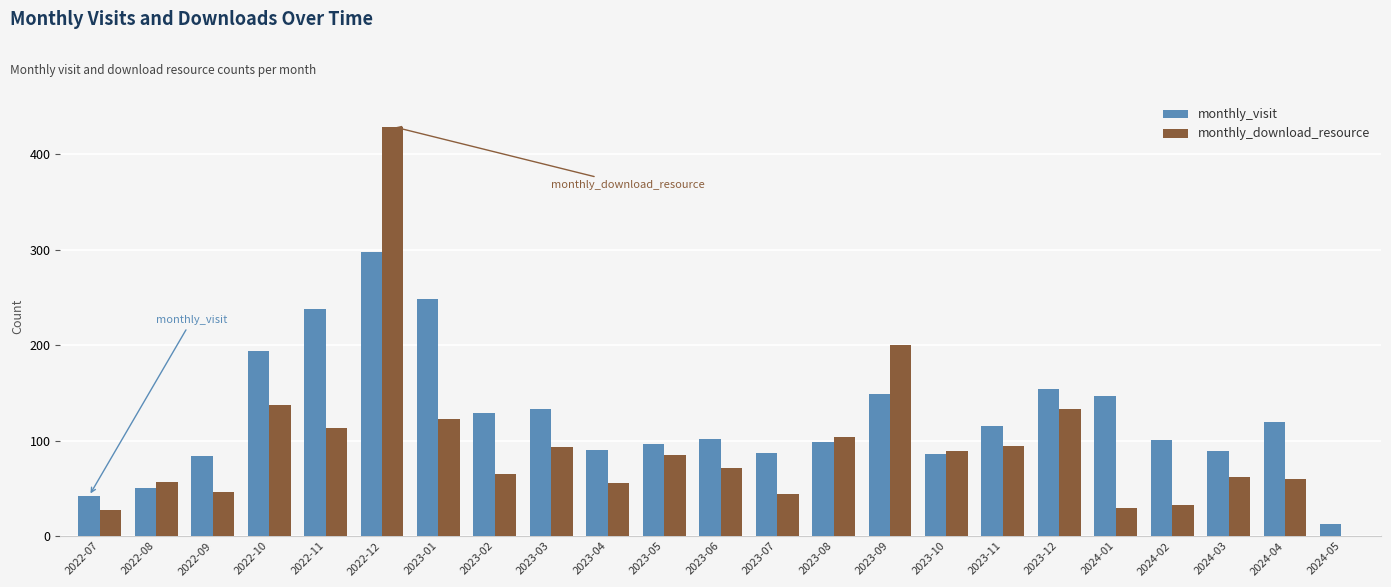

Is the value of monthly_download_resource at 2022-10 greater than the value of monthly_visit at 2022-09?

Yes